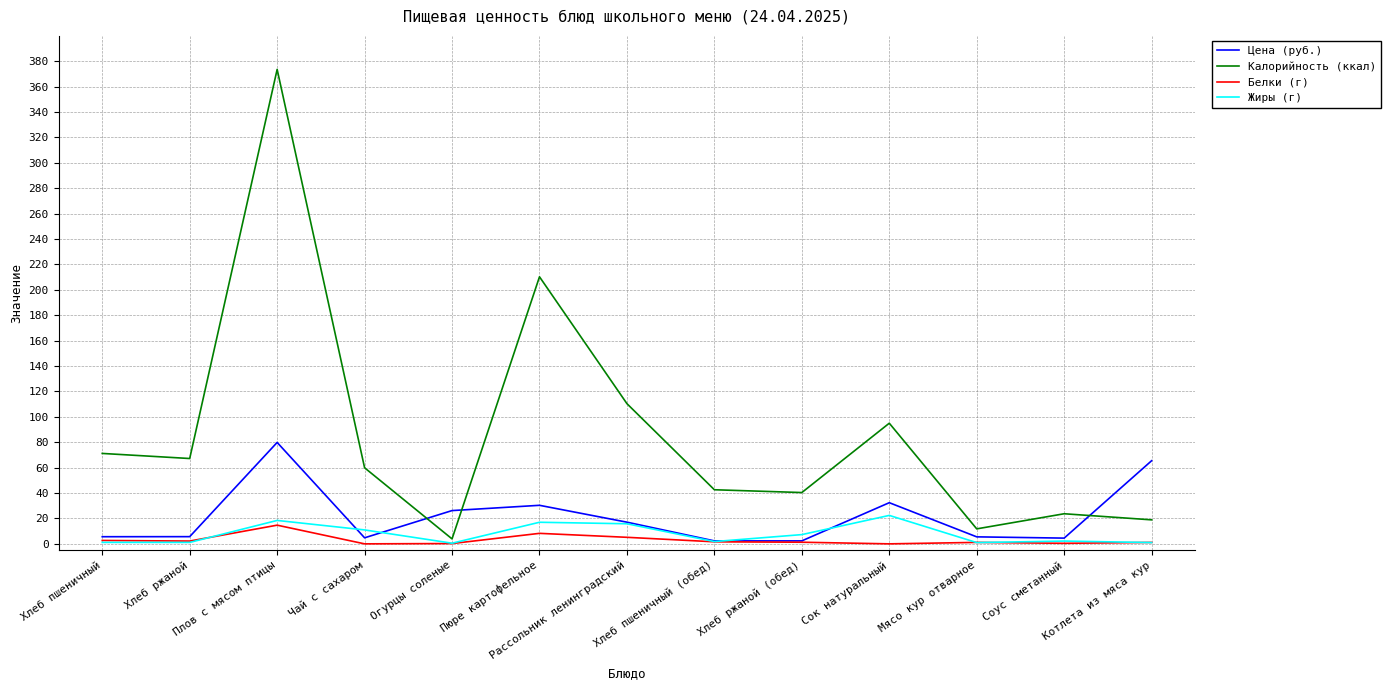

Which series ends up on top after the final intersection of Цена (руб.) and Калорийность (ккал)?

Цена (руб.)